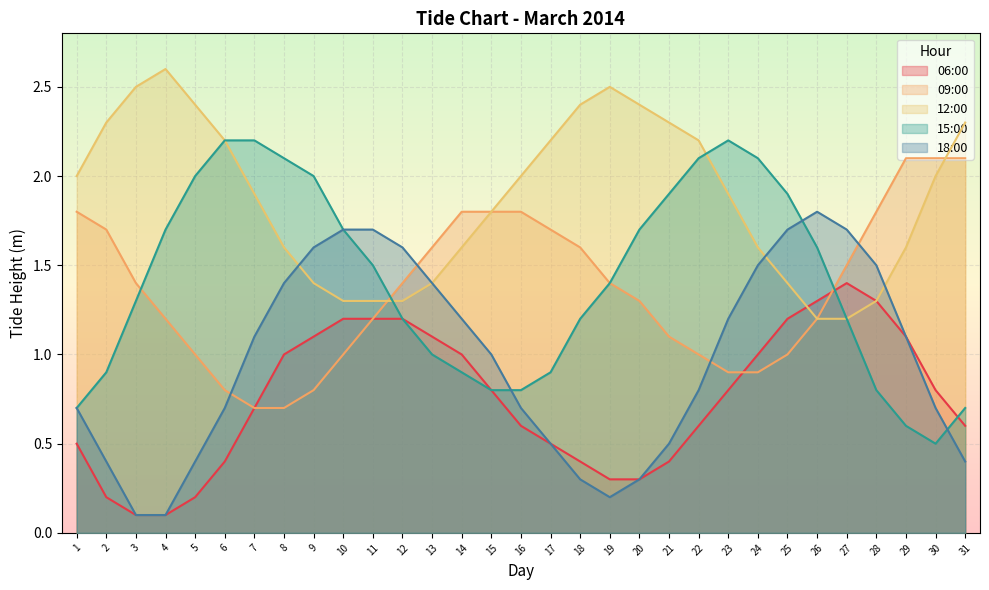

What is the spread (max minus min) of values at 6?

1.8